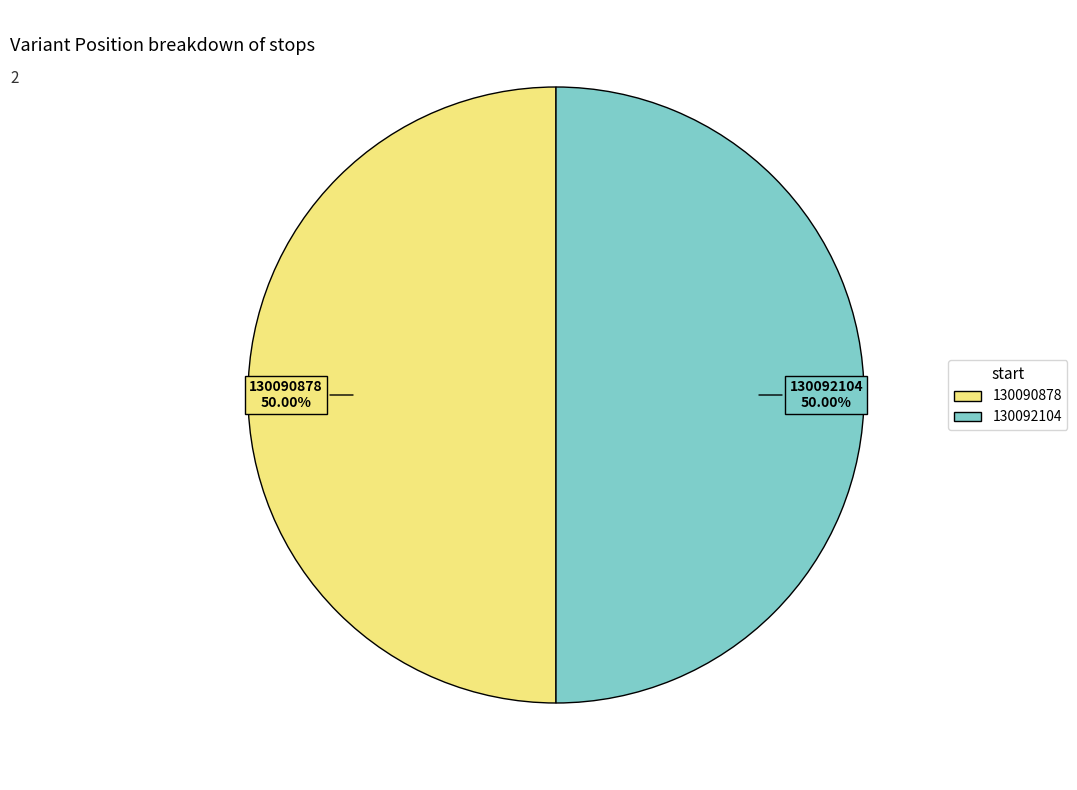

How many slices are in this pie chart?

2